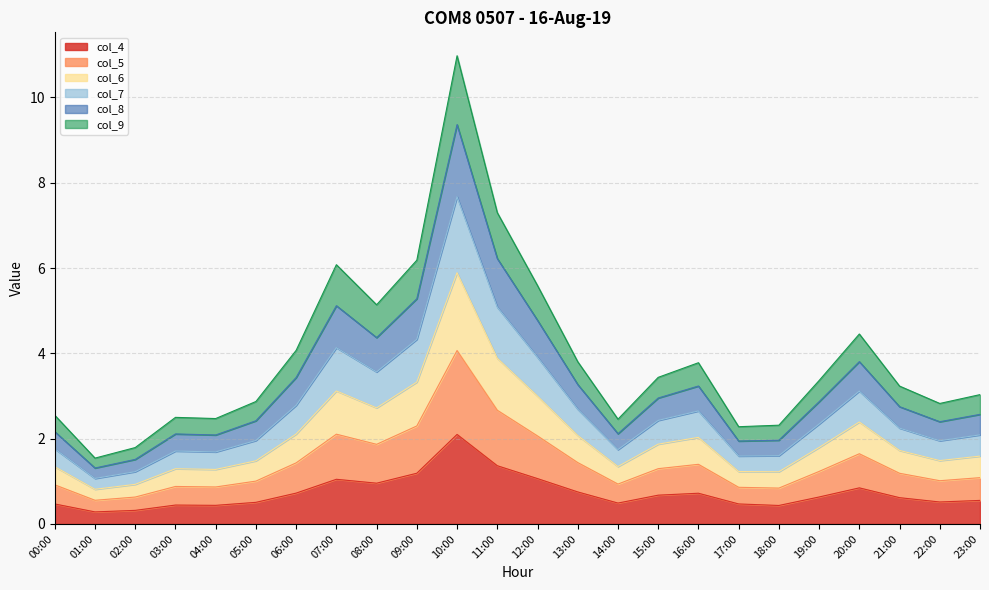

The col_8 series shows 5.2 at 07:00. True or false?

False